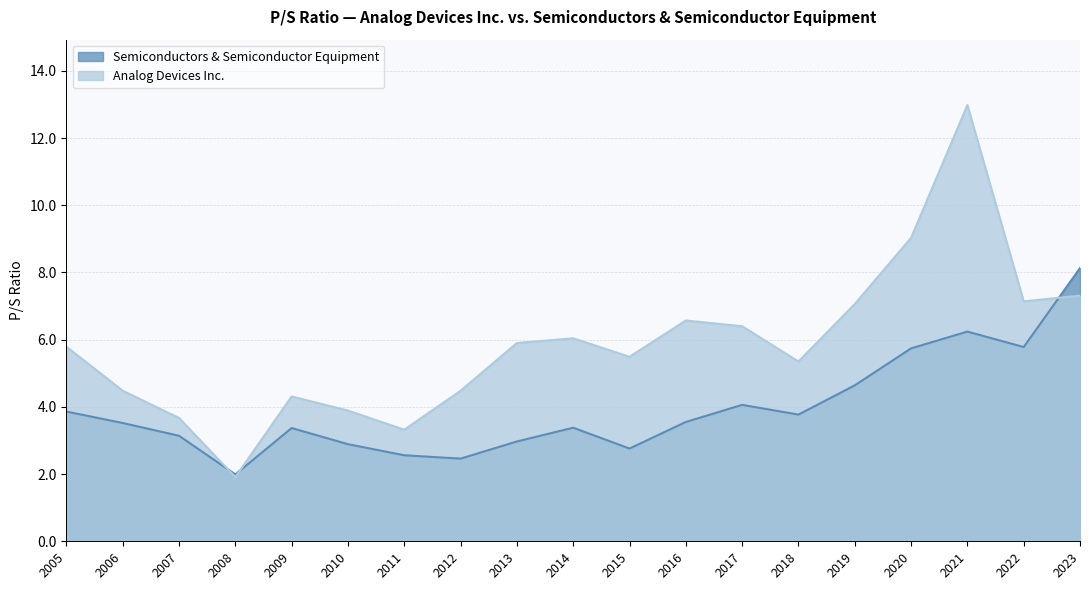

Does the chart display data point markers on the line(s)?

No